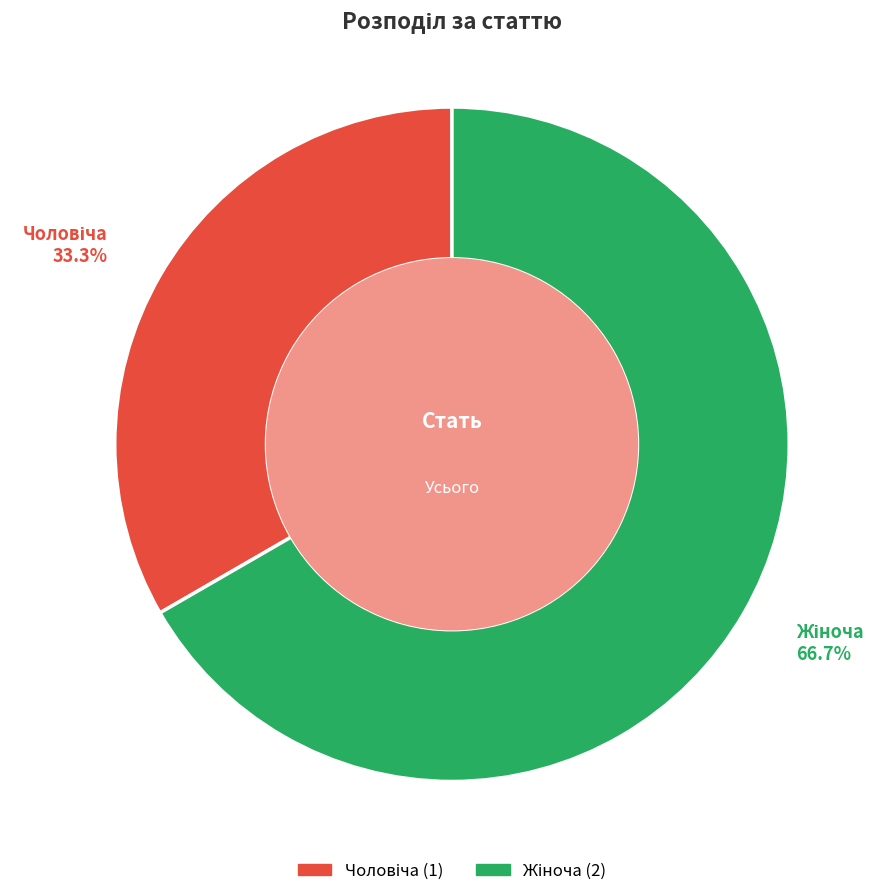

Is there a majority slice in this chart?

Yes